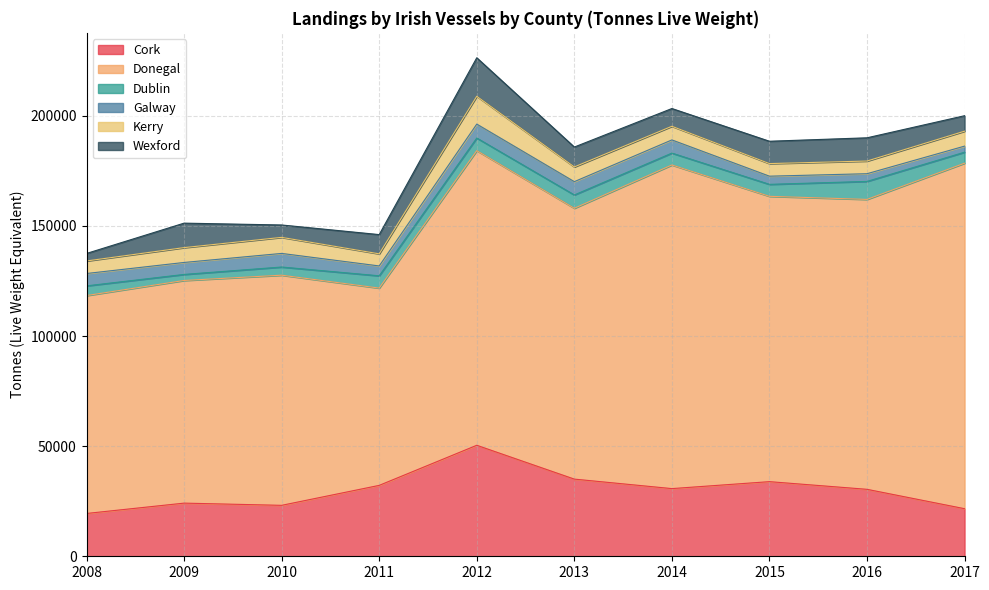

How many data points does each series have?

10